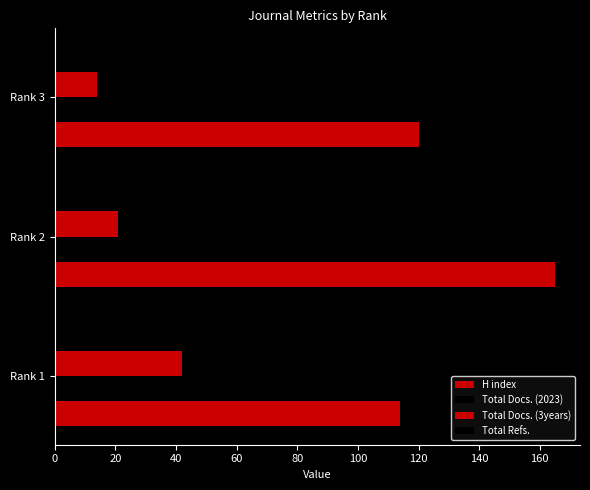

What is the minimum value for Total Docs. (3years)?

14